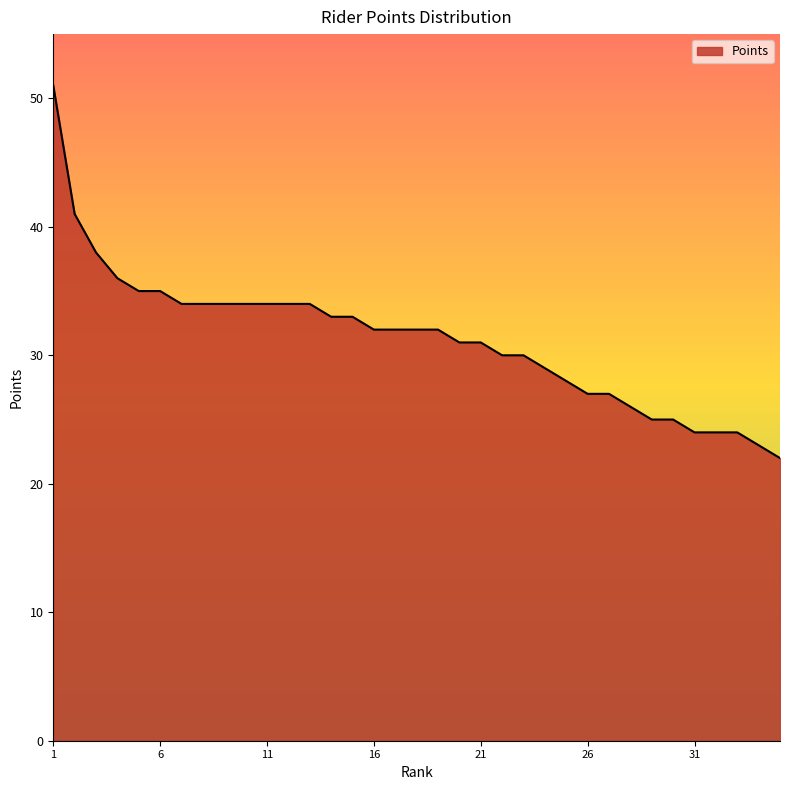

What is the difference between the maximum and minimum values?

29